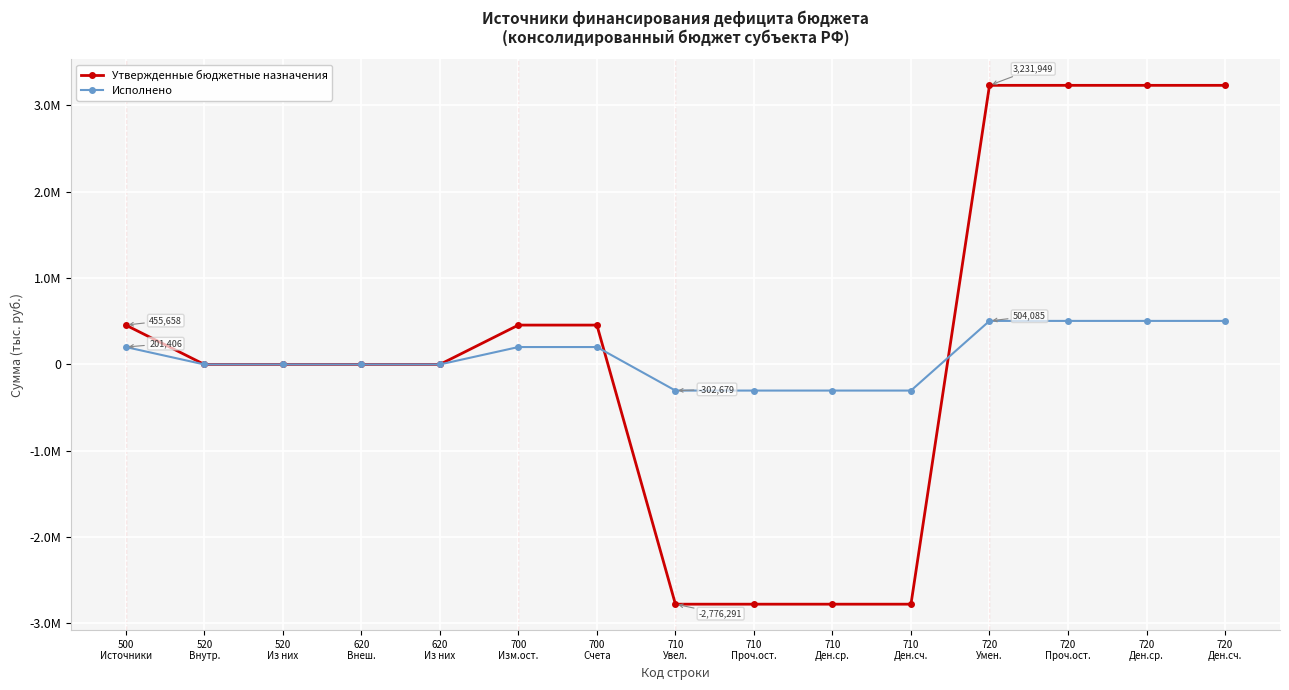

What is the label of the 15th point from the right?

500
Источники